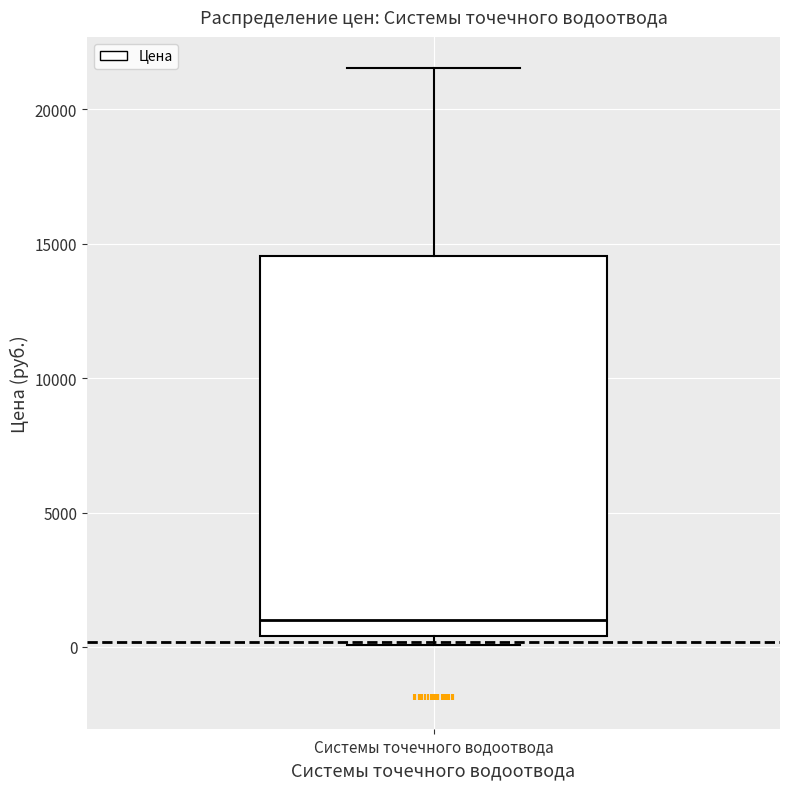

Transcribe this box plot: give where the median line is, the range the box spans, and where the two whiskers end, as read against the y-axis. The values are not printed on the chart, so give them approximately, as read against the axis.

median 1000, box 500 to 14500, whiskers 0 to 21500